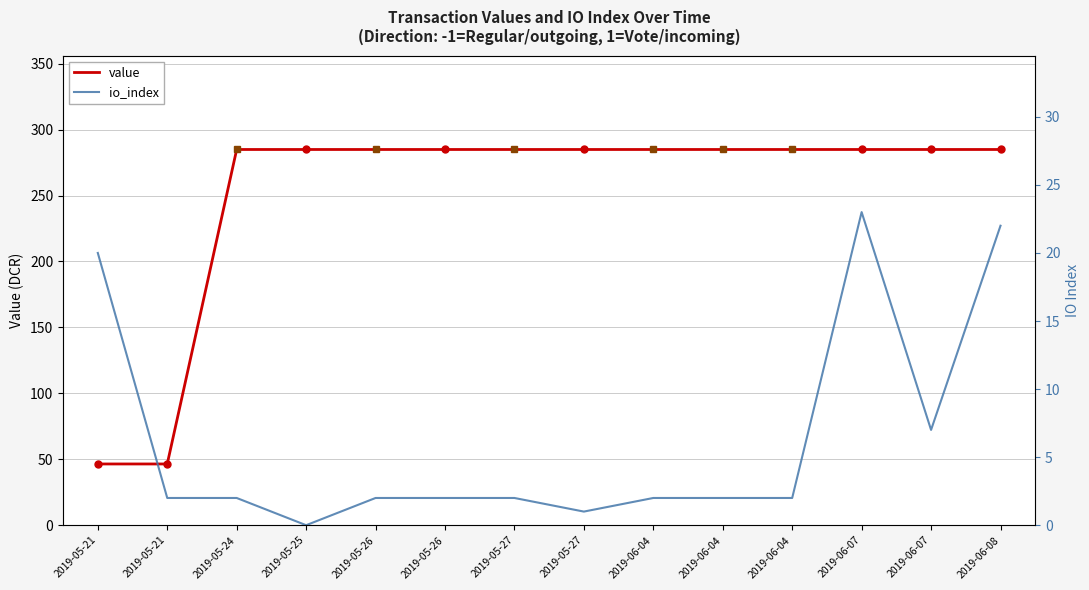

The value of value at 2019-05-21 is 46.4. True or false?

True